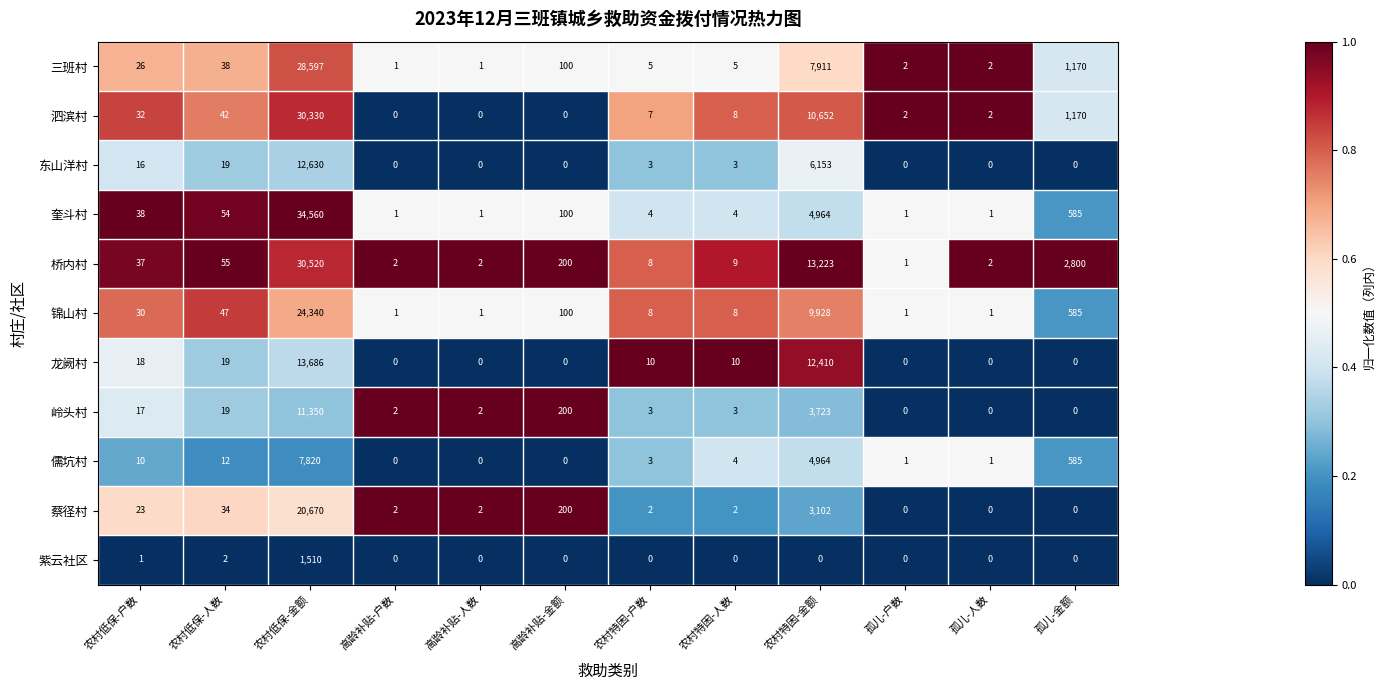

How many distinct data groups are displayed?

11